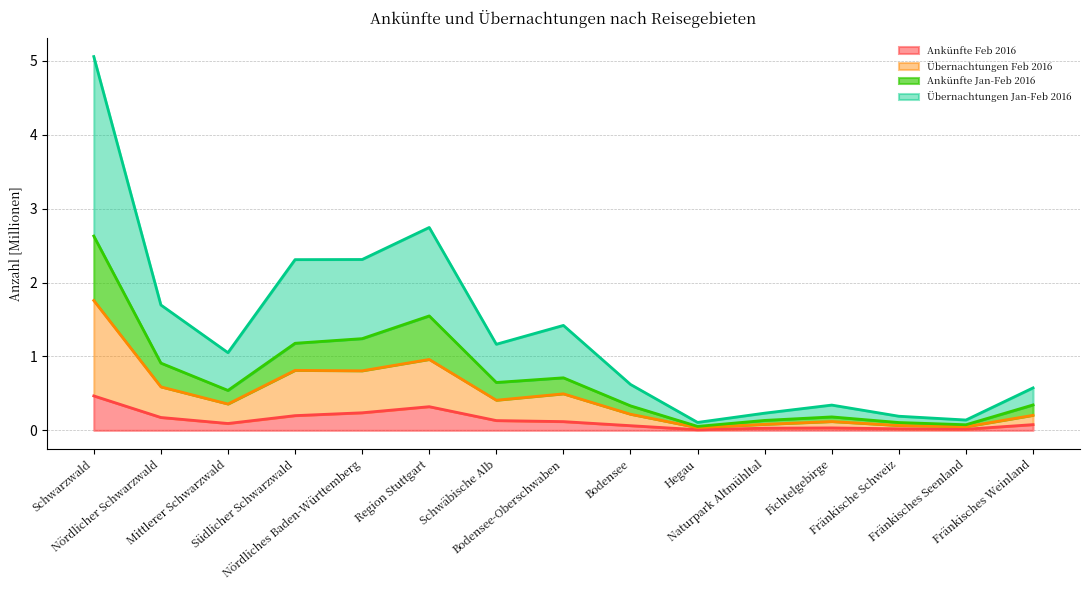

Read the Ankünfte Feb 2016 value at Fränkisches Weinland.

0.1